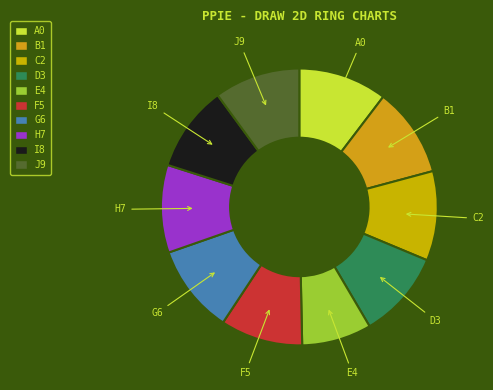

How many slices are in this pie chart?

10